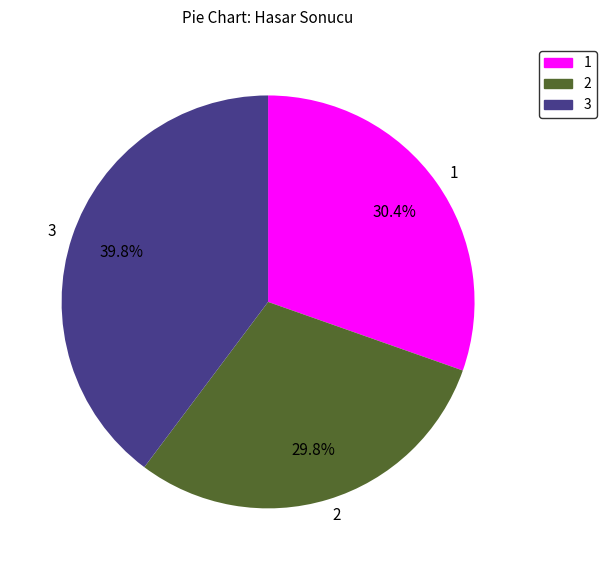

Does 1 account for over 50% of the chart?

No